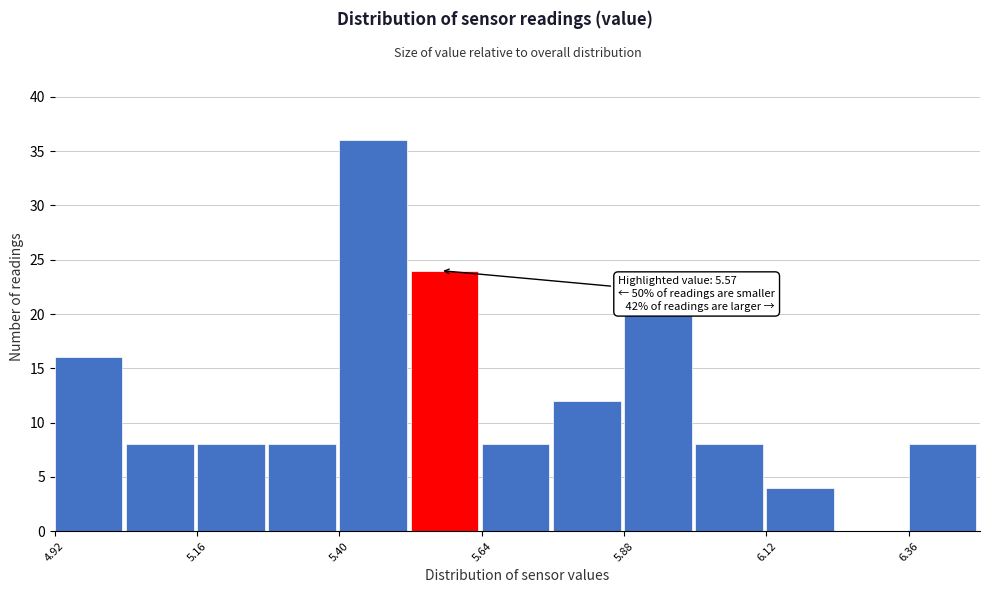

Read against the x-axis, roughly where is the centre of the tallest bar?

5.45